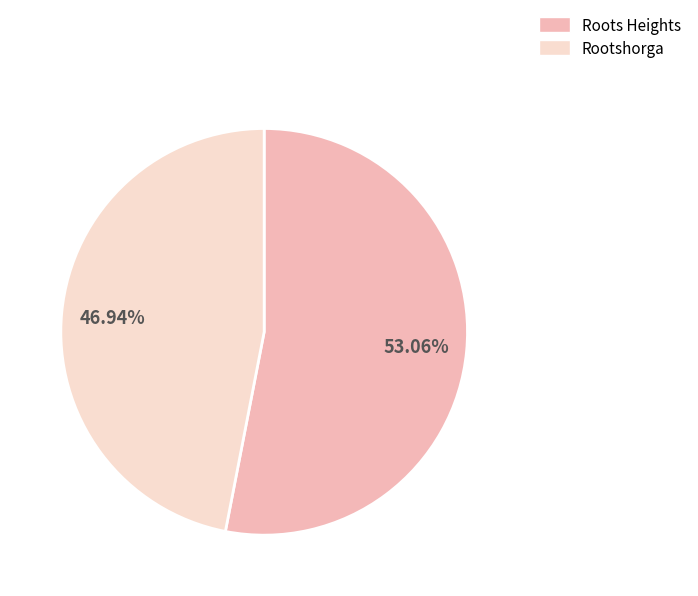

Is it true that Roots Heights is 59% of the pie?

False